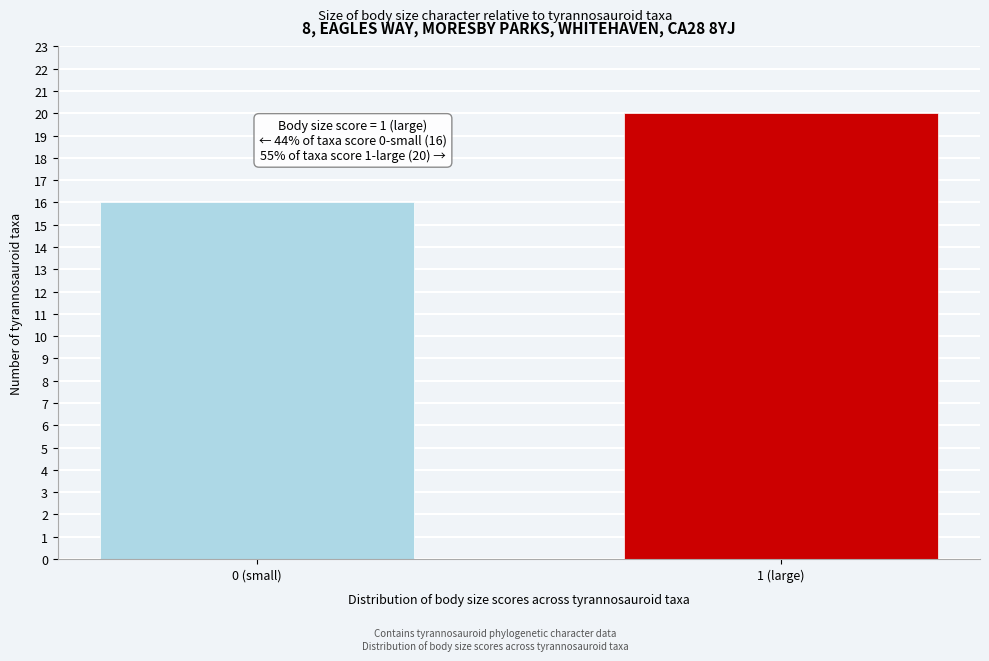

Reading left to right, transcribe all the data shown in this chart.

16	20